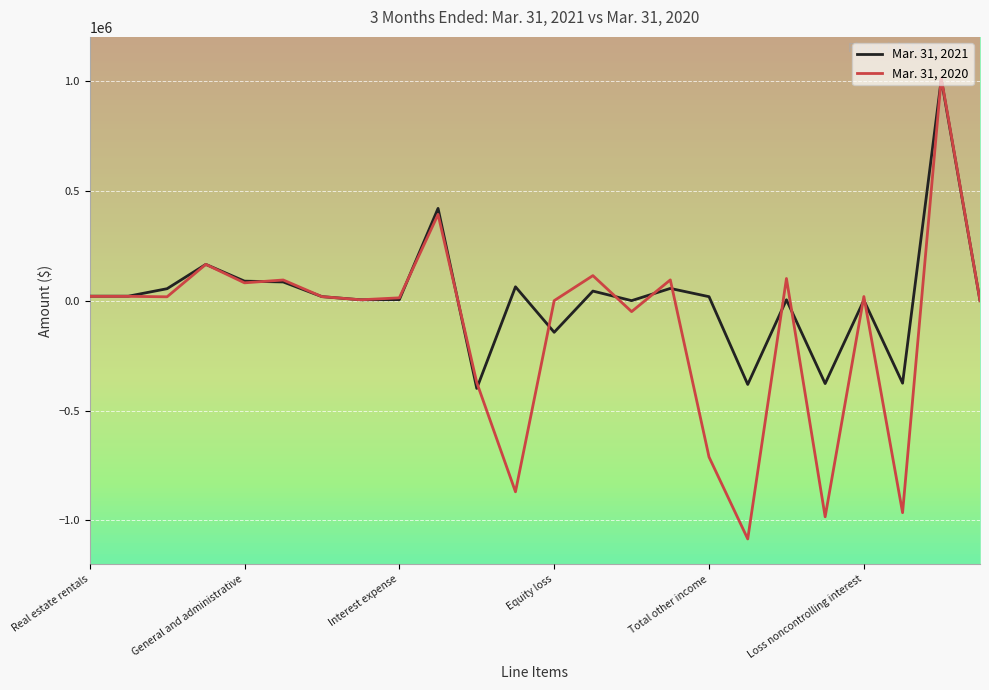

True or false: Mar. 31, 2020 has more than 0 points higher than both neighbors.

True